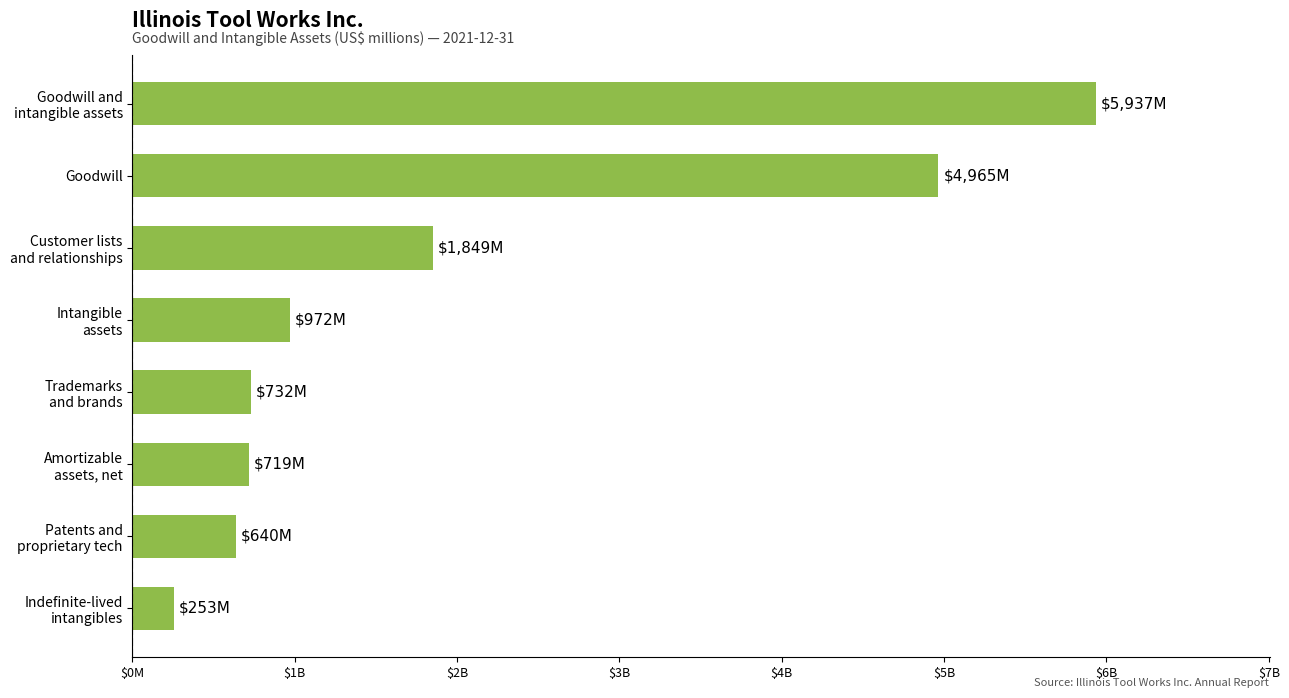

Does the chart contain stacked bars?

No